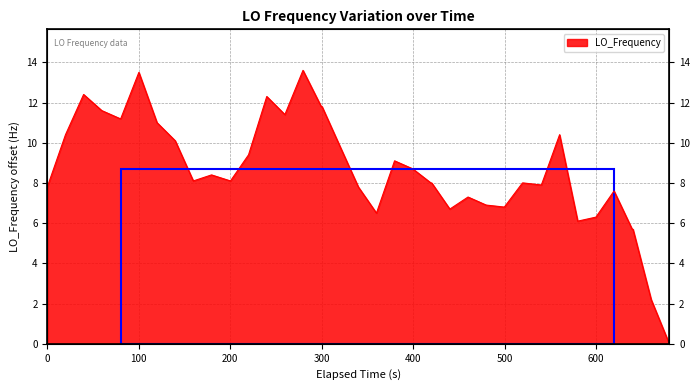

What is the difference between the second highest and second lowest values?

11.3